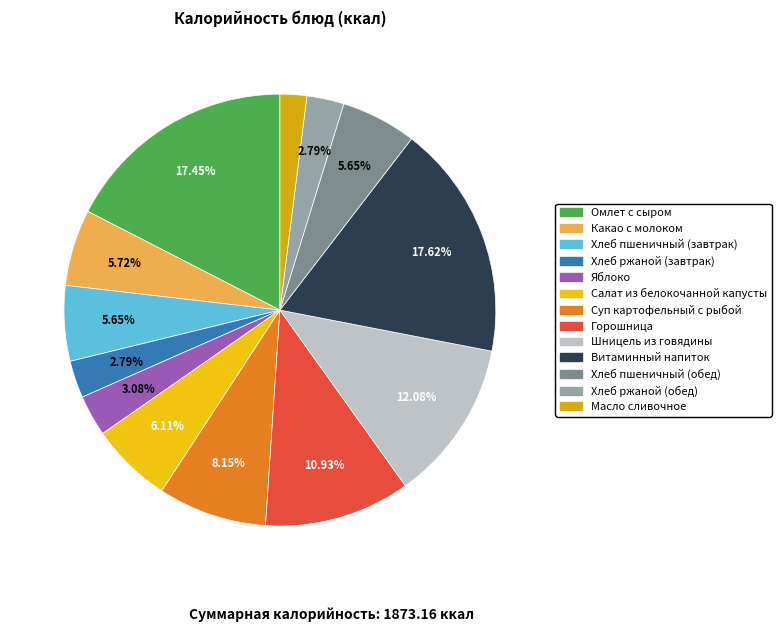

Rank the categories by value from lowest to highest.

Масло сливочное, Хлеб ржаной (завтрак), Хлеб ржаной (обед), Яблоко, Хлеб пшеничный (завтрак), Хлеб пшеничный (обед), Какао с молоком, Салат из белокочанной капусты, Суп картофельный с рыбой, Горошница, Шницель из говядины, Омлет с сыром, Витаминный напиток